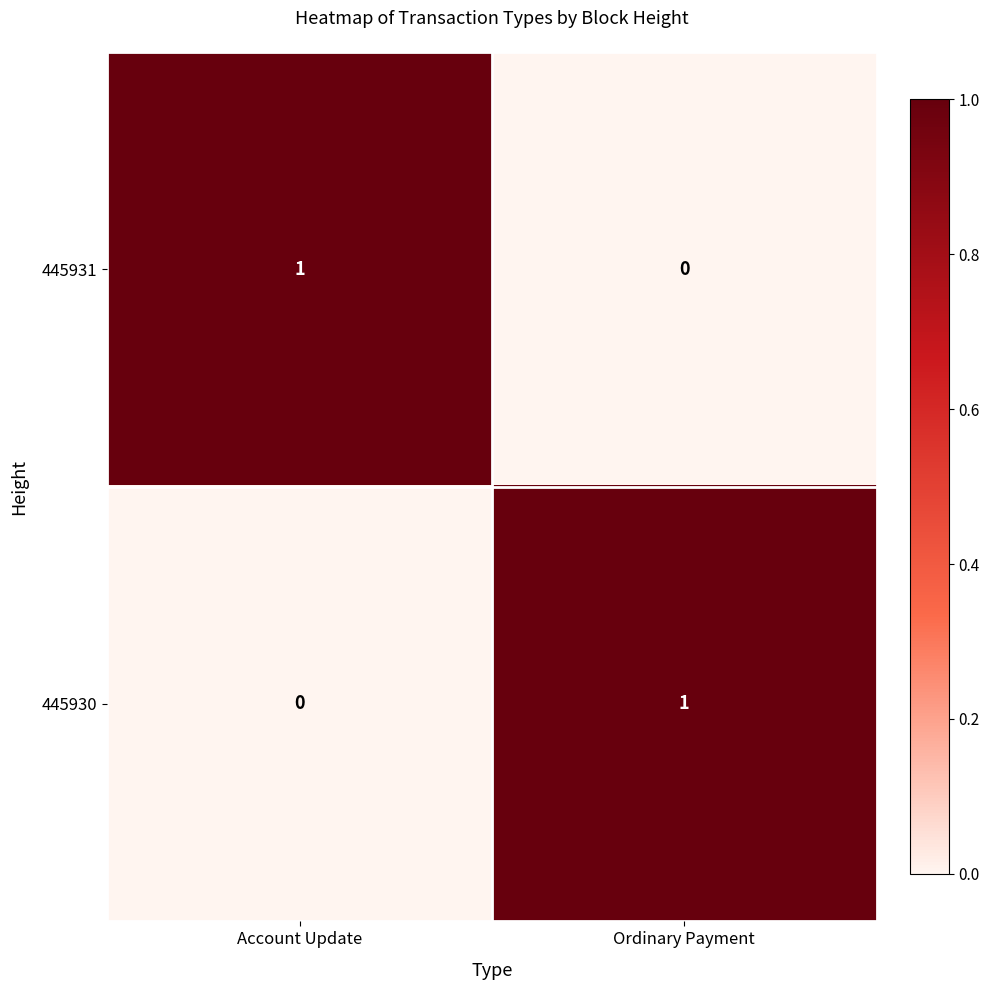

Count the number of categories in the chart.

2